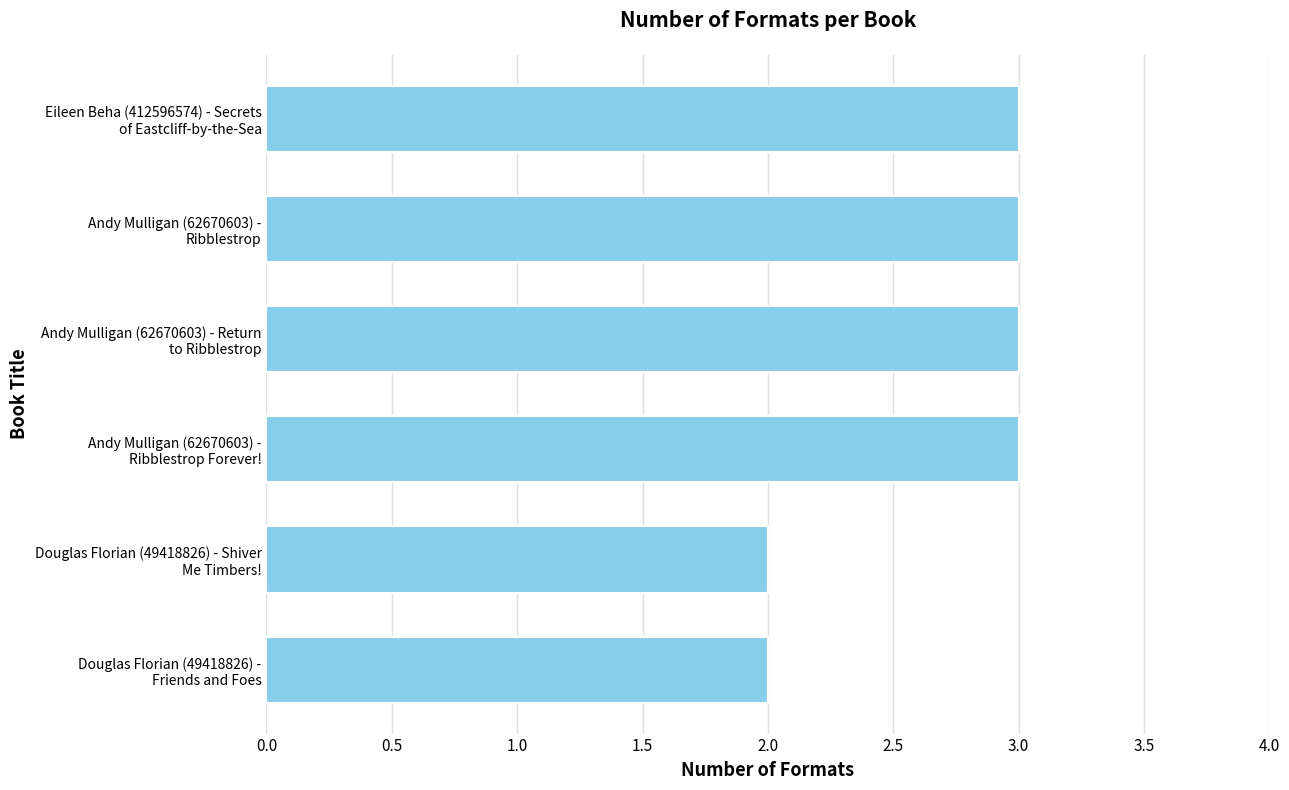

What is the greatest value displayed?

3